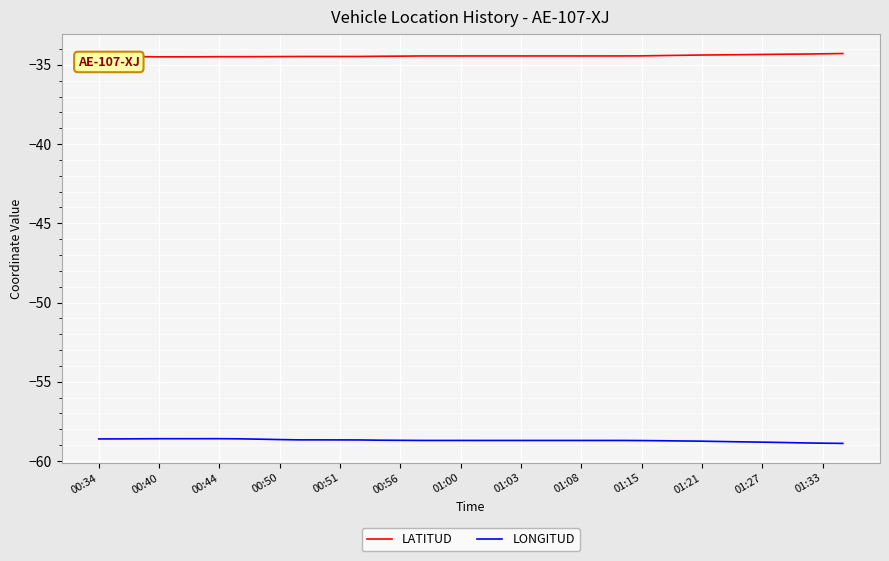

List the series in order of their peak value, highest first.

LATITUD, LONGITUD